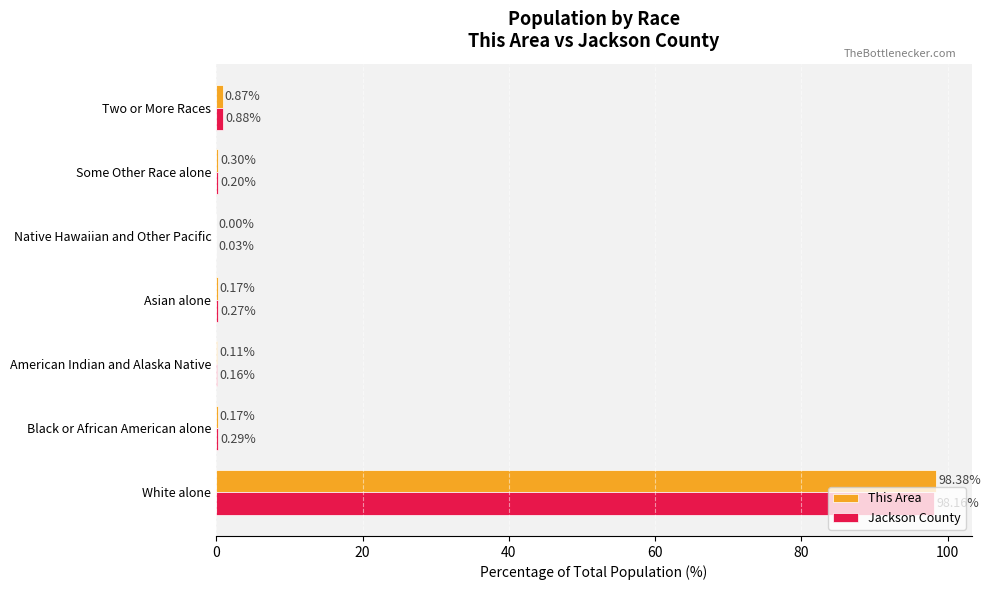

Which series changed the most between Some Other Race alone and Two or More Races?

Jackson County